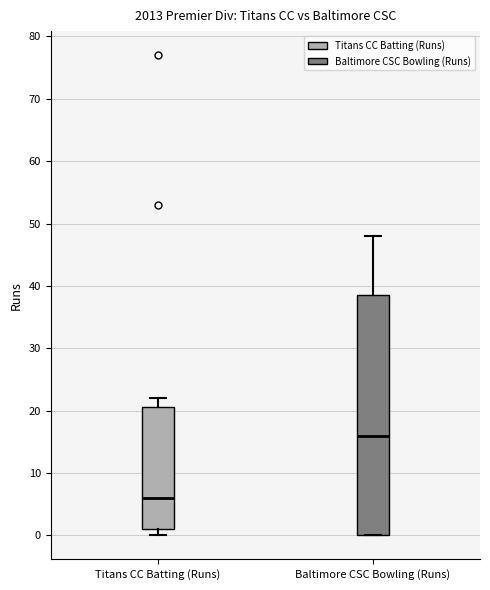

Comparing the boxes themselves (not the whiskers), which one is the tallest?

Baltimore CSC Bowling (Runs)